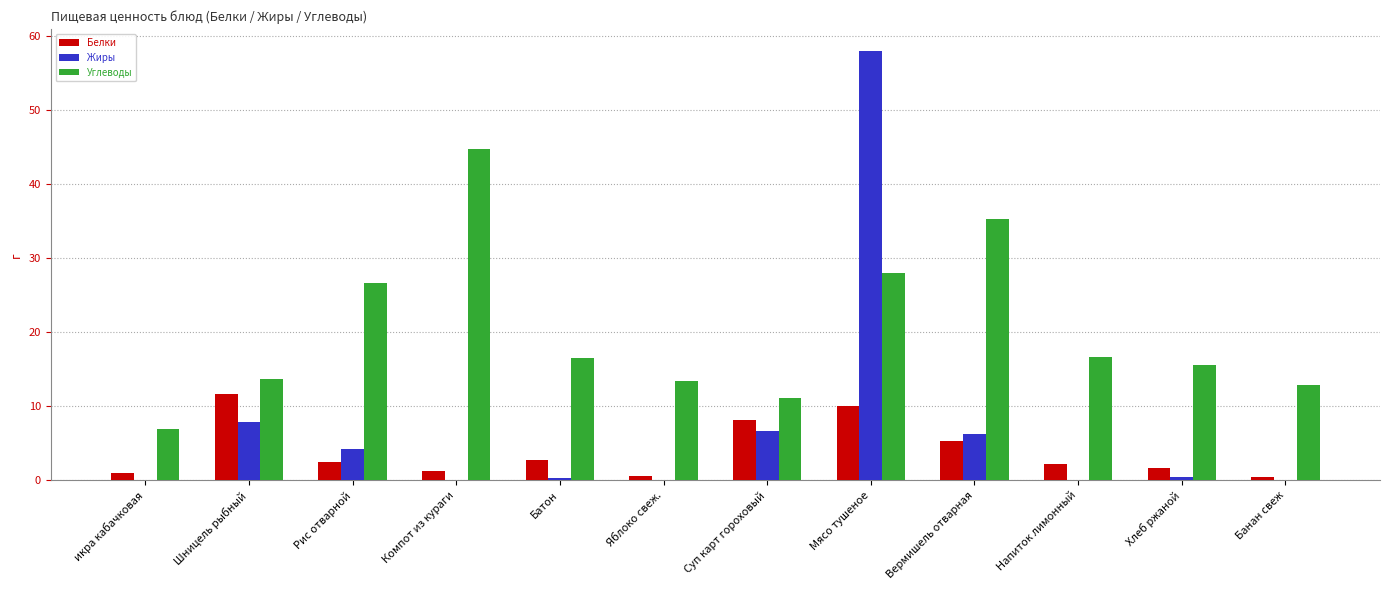

What are all the series names shown in the legend?

Белки, Жиры, Углеводы